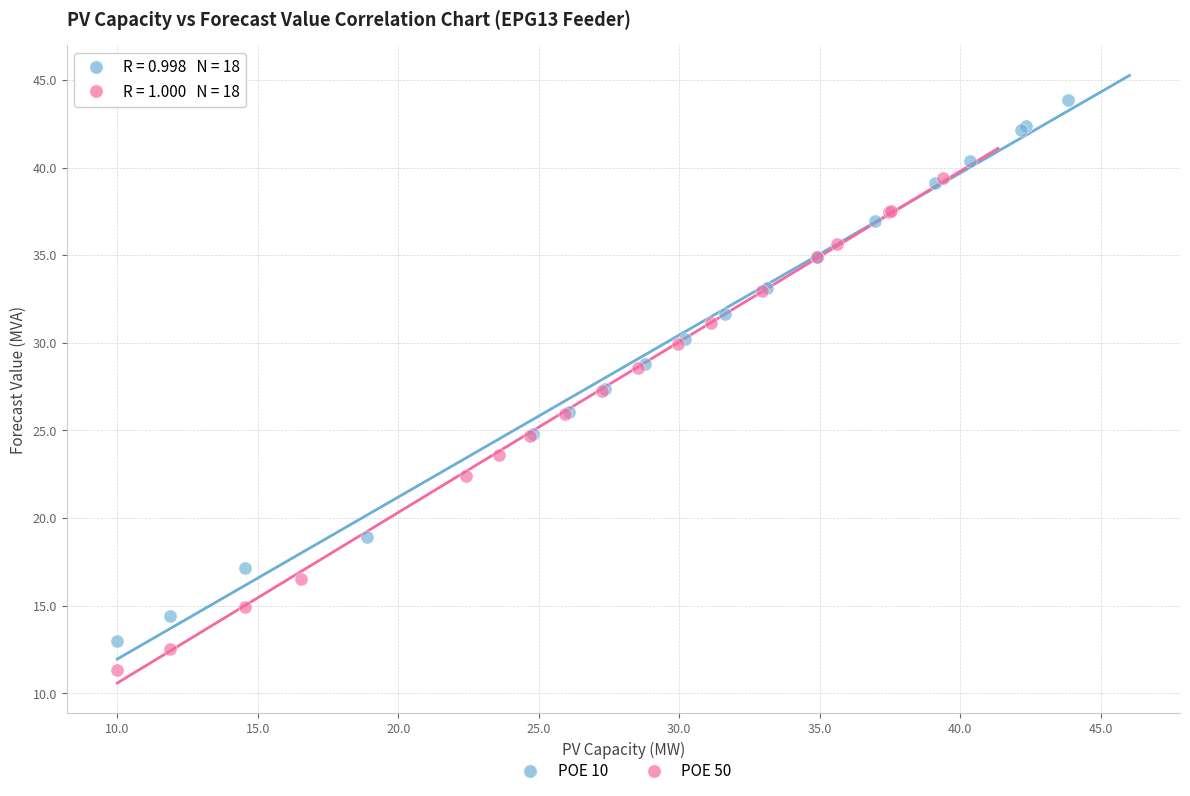

Which series contains the lowest Y value?

POE 50